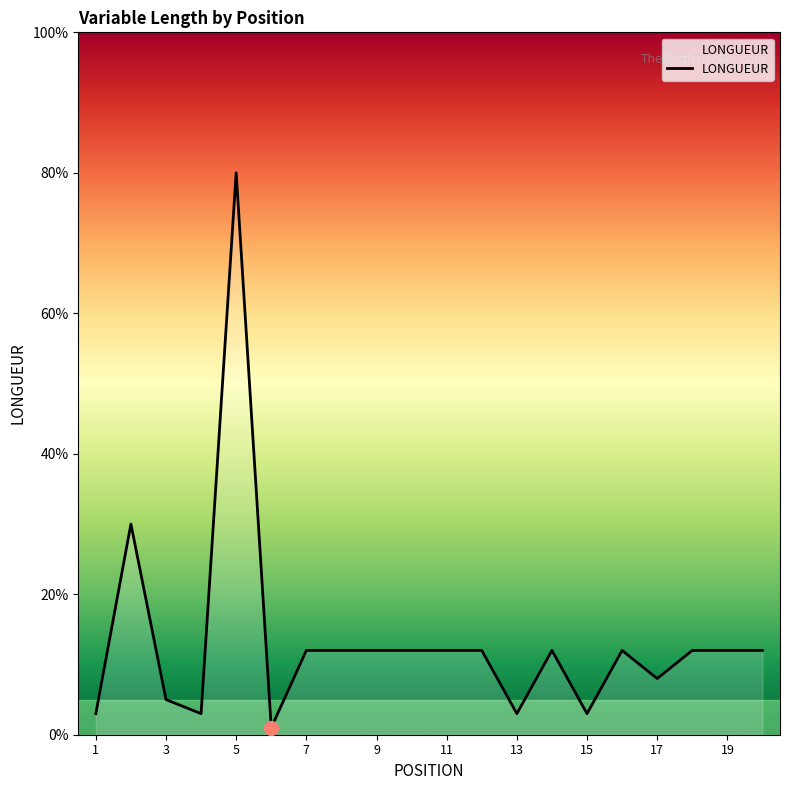

What is the difference between the maximum and minimum values?

79